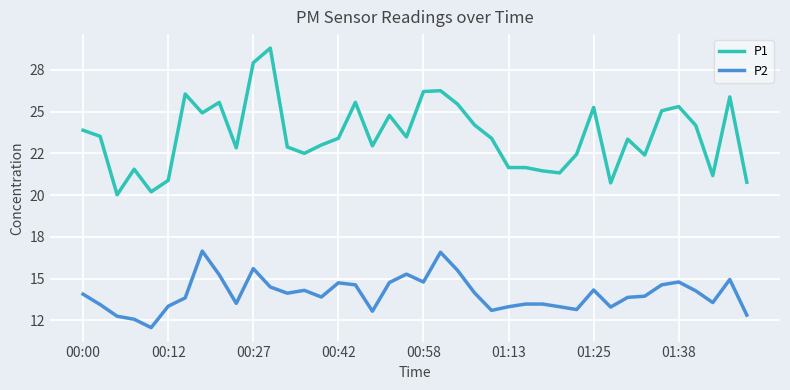

Which series has the largest total across all categories?

P1